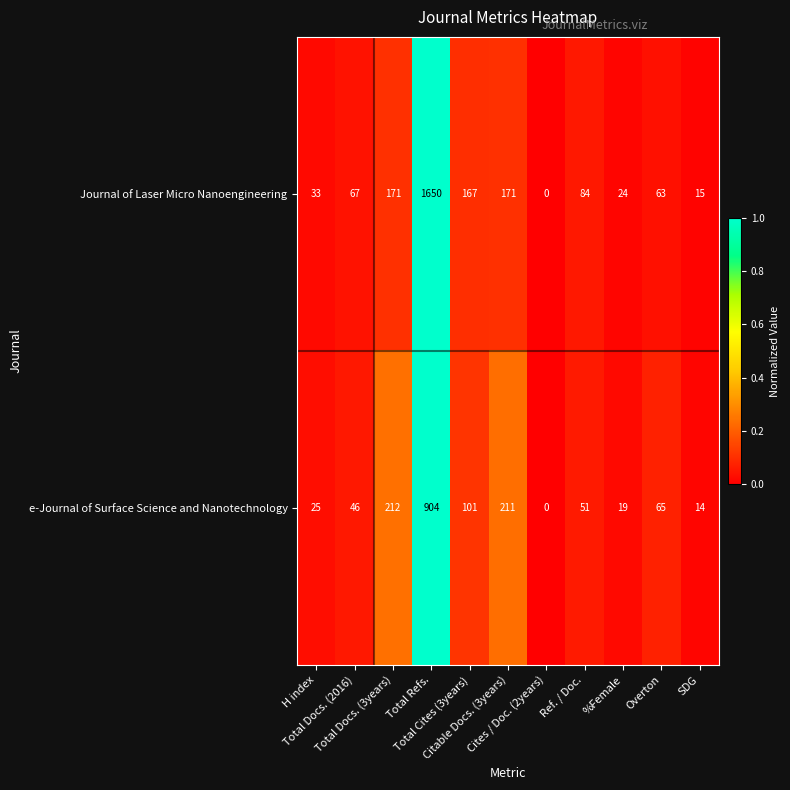

What is the average value of the e-Journal of Surface Science and Nanotechnology series?

150